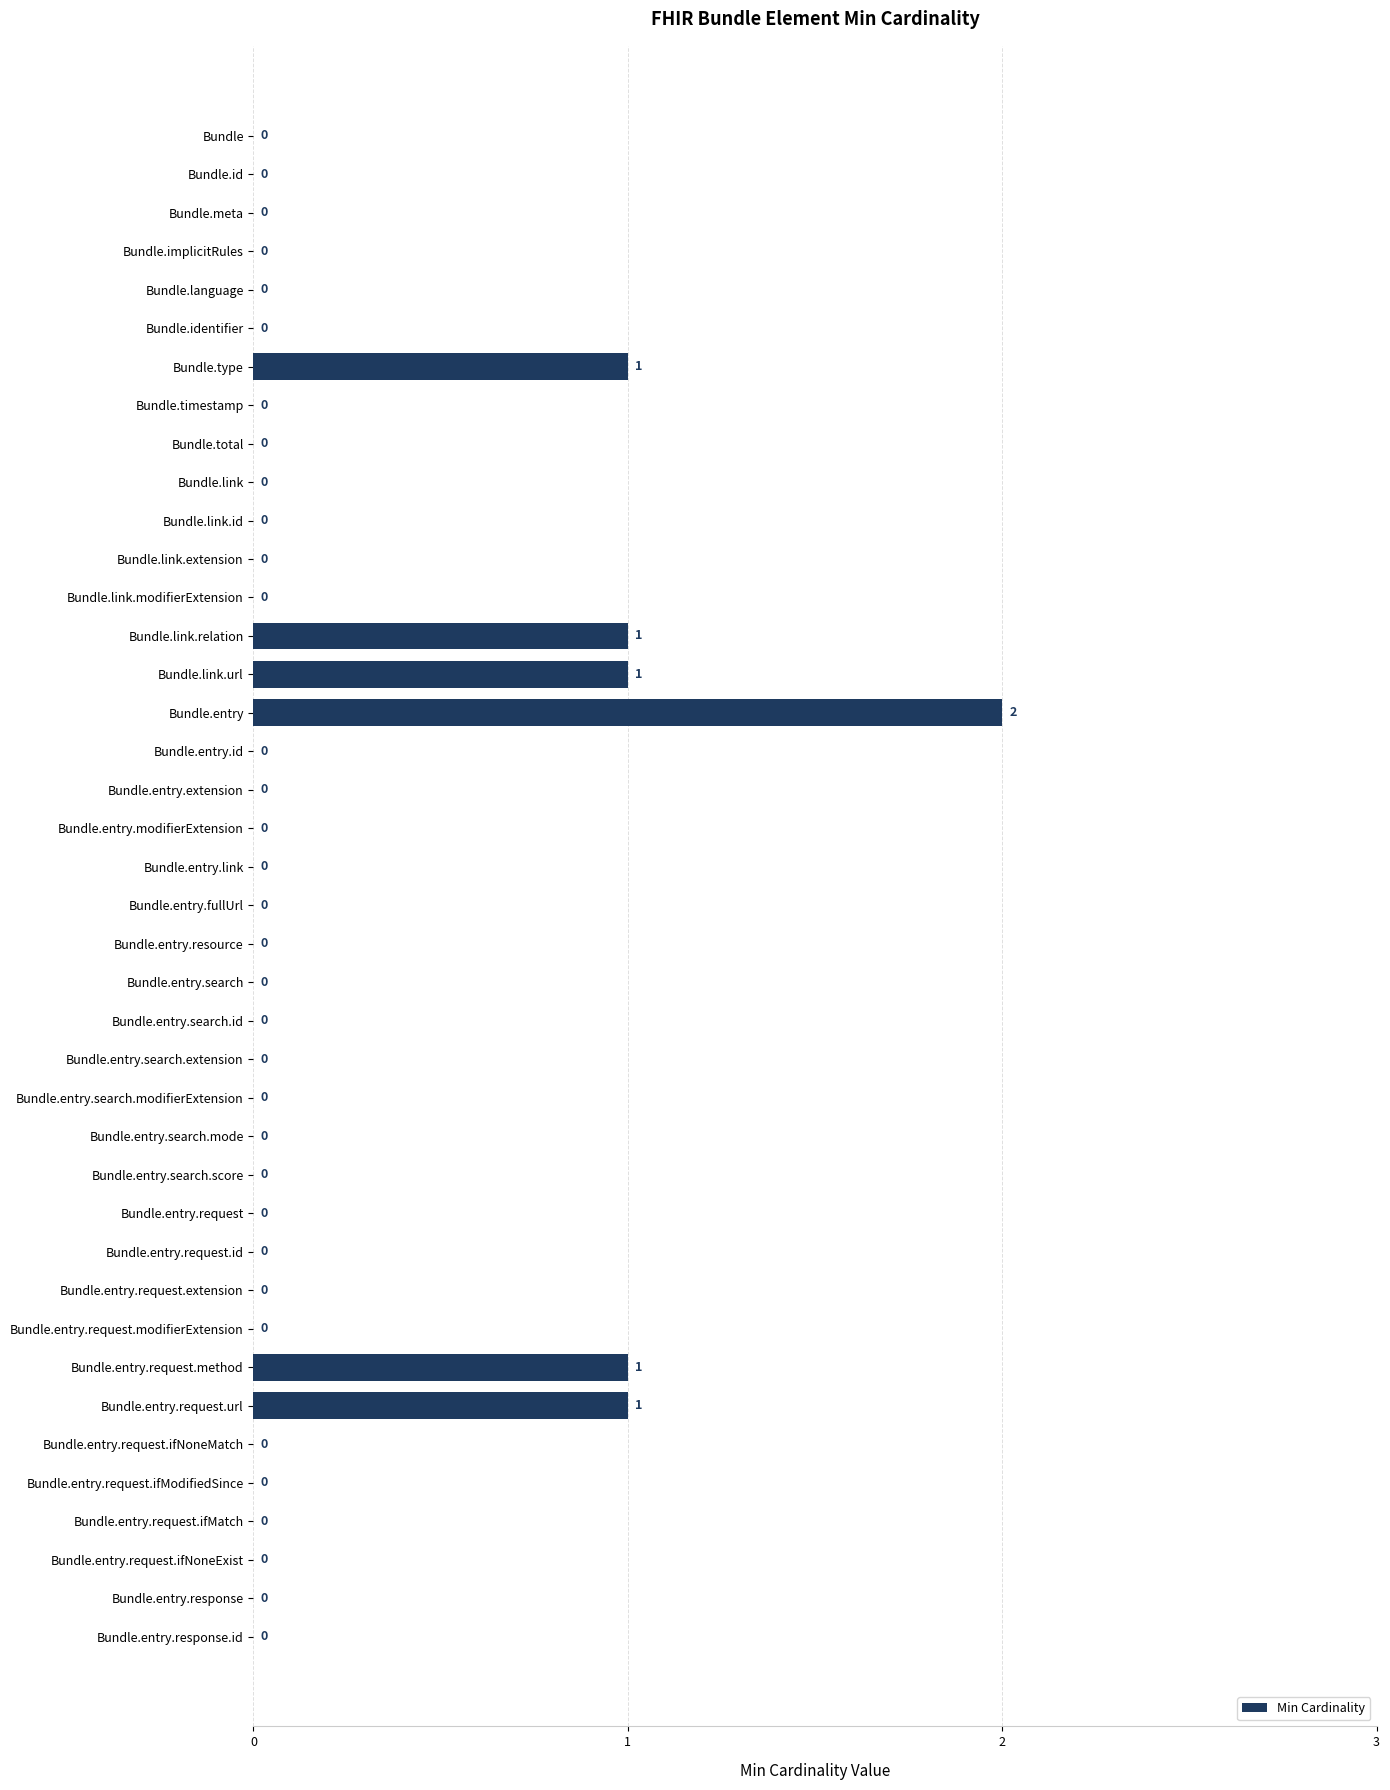

How many categories are shown in the chart?

40